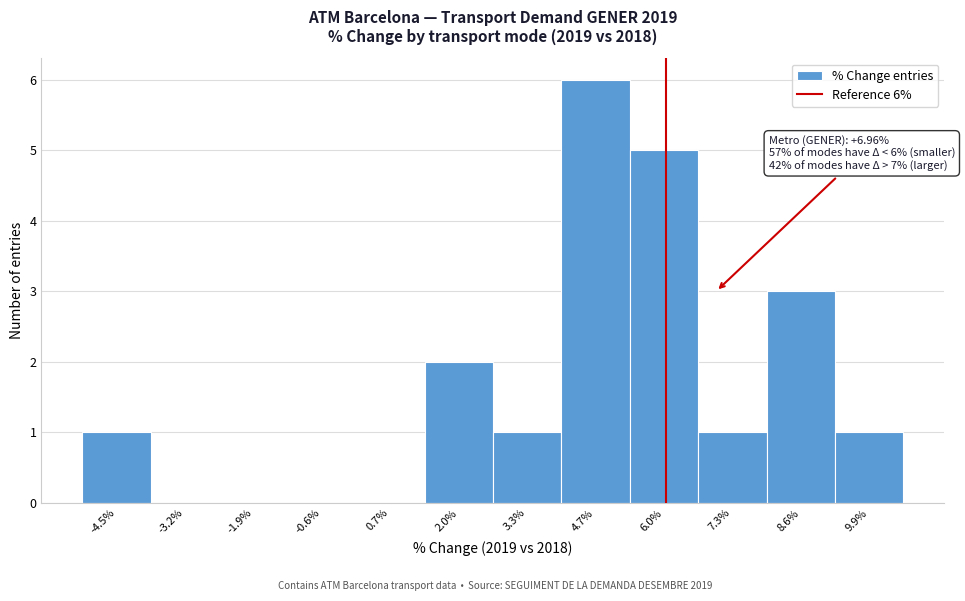

Reading left to right, transcribe all the data shown in this chart.

-4.5%=1	-3.2%=0	-1.9%=0	-0.6%=0	0.7%=0	2.0%=2	3.3%=1	4.7%=6	6.0%=5	7.3%=1	8.6%=3	9.9%=1